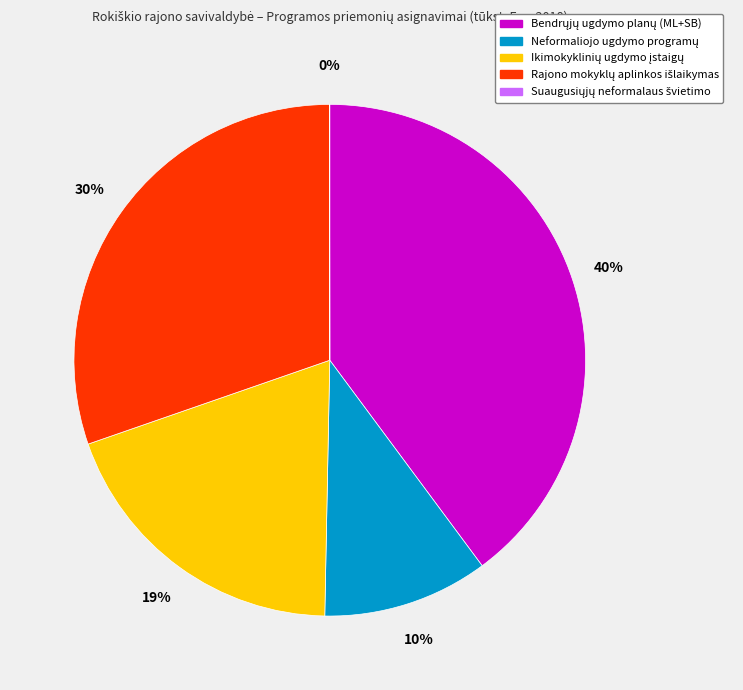

To the nearest percent, what is the average slice percentage?

20%